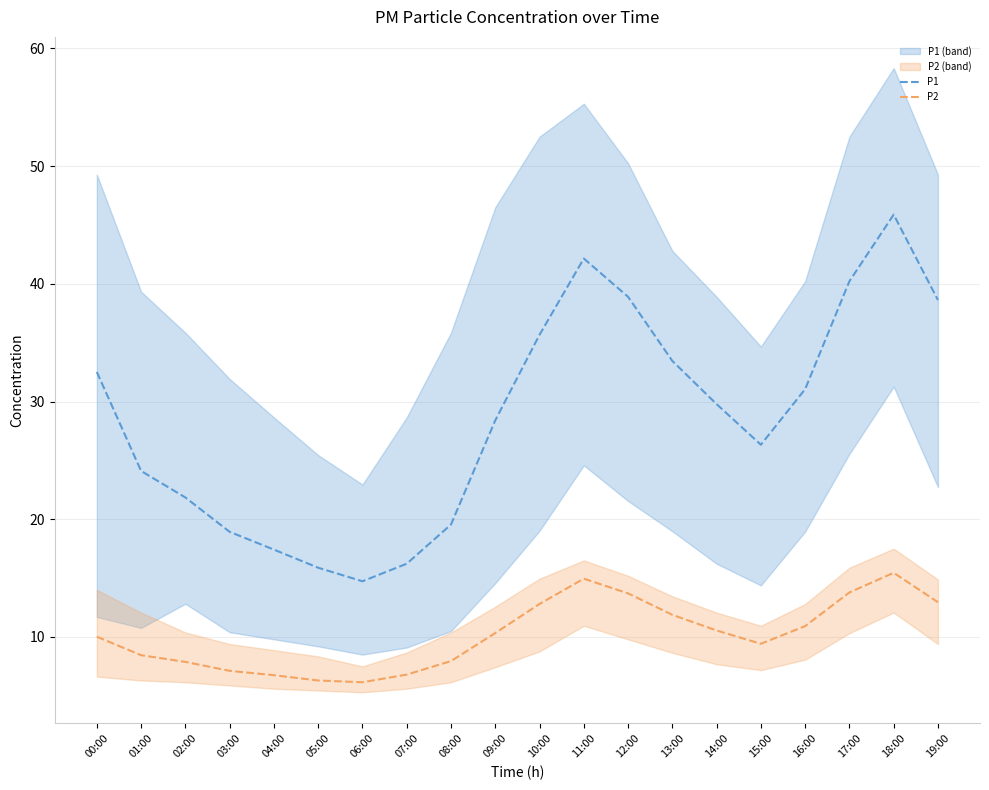

How many lines are shown in the chart?

2